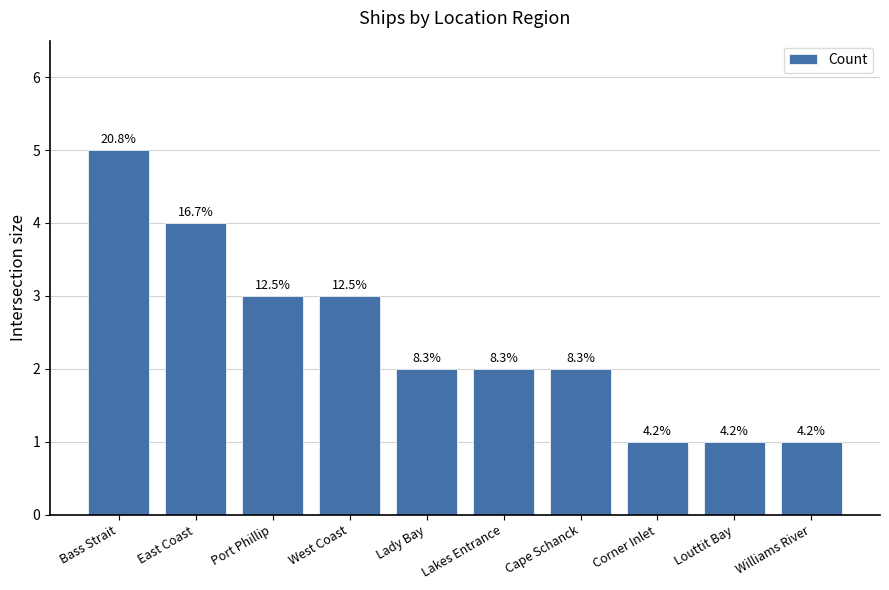

The chart shows a value of 1 at Williams River. True or false?

True